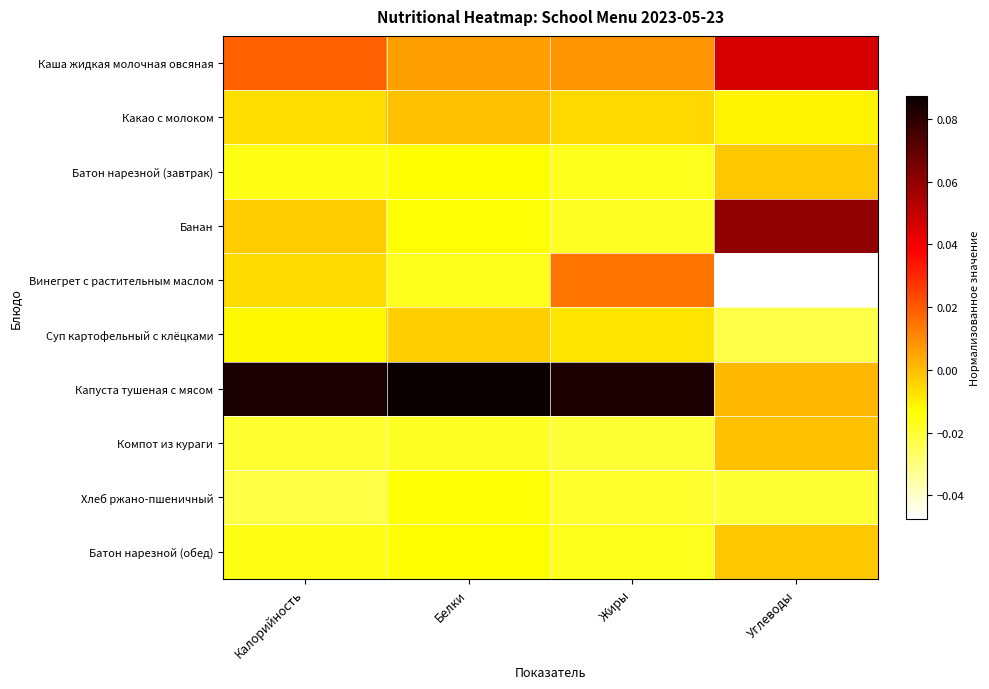

Reading left to right, transcribe all the data shown in this chart.

Каша жидкая молочная овсяная: Калорийность=0.0	Белки=0.0	Жиры=0.0	Углеводы=0.0
Какао с молоком: Калорийность=-0.0	Белки=-0.0	Жиры=-0.0	Углеводы=-0.0
Батон нарезной (завтрак): Калорийность=-0.0	Белки=-0.0	Жиры=-0.0	Углеводы=-0.0
Банан: Калорийность=-0.0	Белки=-0.0	Жиры=-0.0	Углеводы=0.1
Винегрет с растительным маслом: Калорийность=-0.0	Белки=-0.0	Жиры=0.0	Углеводы=-0.0
Суп картофельный с клёцками: Калорийность=-0.0	Белки=-0.0	Жиры=-0.0	Углеводы=-0.0
Капуста тушеная с мясом: Калорийность=0.1	Белки=0.1	Жиры=0.1	Углеводы=0.0
Компот из кураги: Калорийность=-0.0	Белки=-0.0	Жиры=-0.0	Углеводы=-0.0
Хлеб ржано-пшеничный: Калорийность=-0.0	Белки=-0.0	Жиры=-0.0	Углеводы=-0.0
Батон нарезной (обед): Калорийность=-0.0	Белки=-0.0	Жиры=-0.0	Углеводы=-0.0